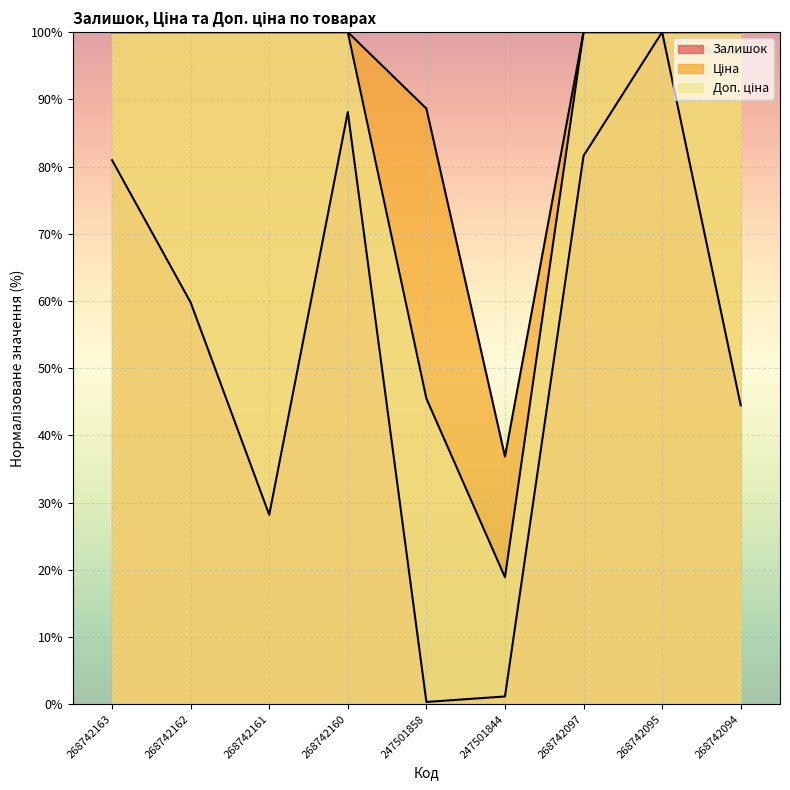

Which category has the highest value across all series?

268742095